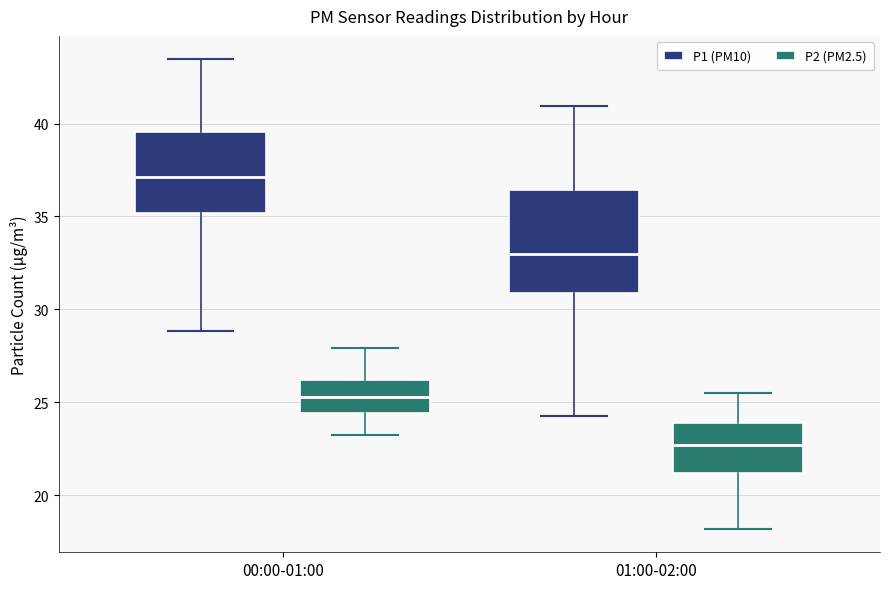

Comparing the boxes themselves (not the whiskers), which one is the tallest?

01:00-02:00 (P1 (PM10))